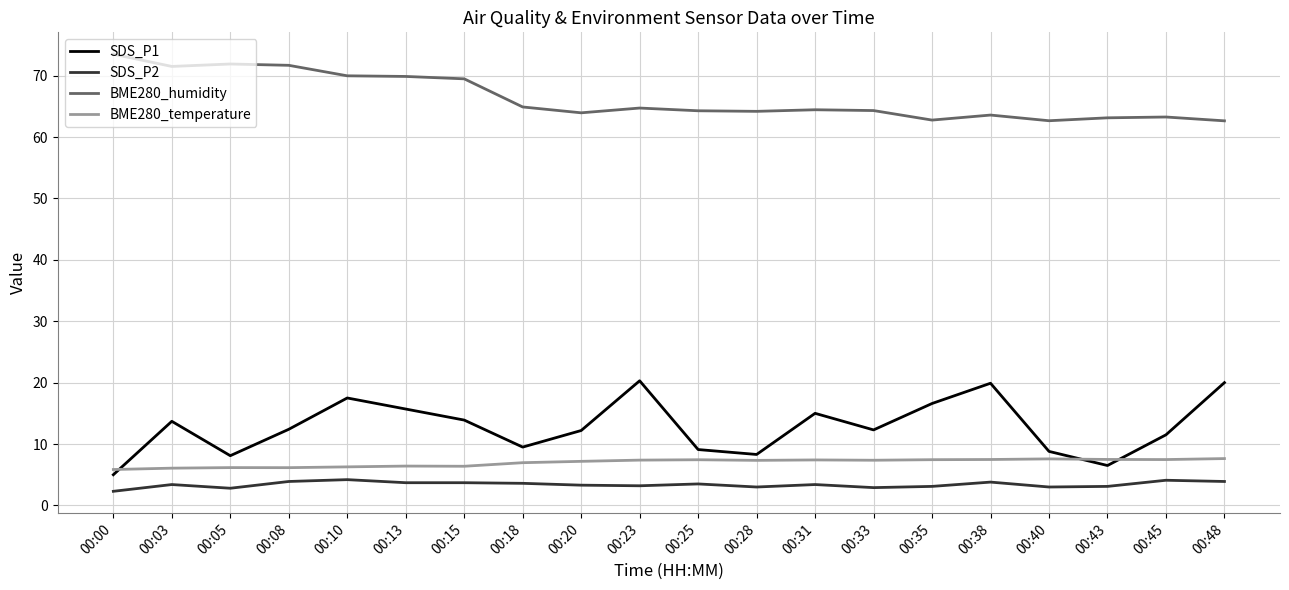

What are all the series names shown in the legend?

SDS_P1, SDS_P2, BME280_humidity, BME280_temperature